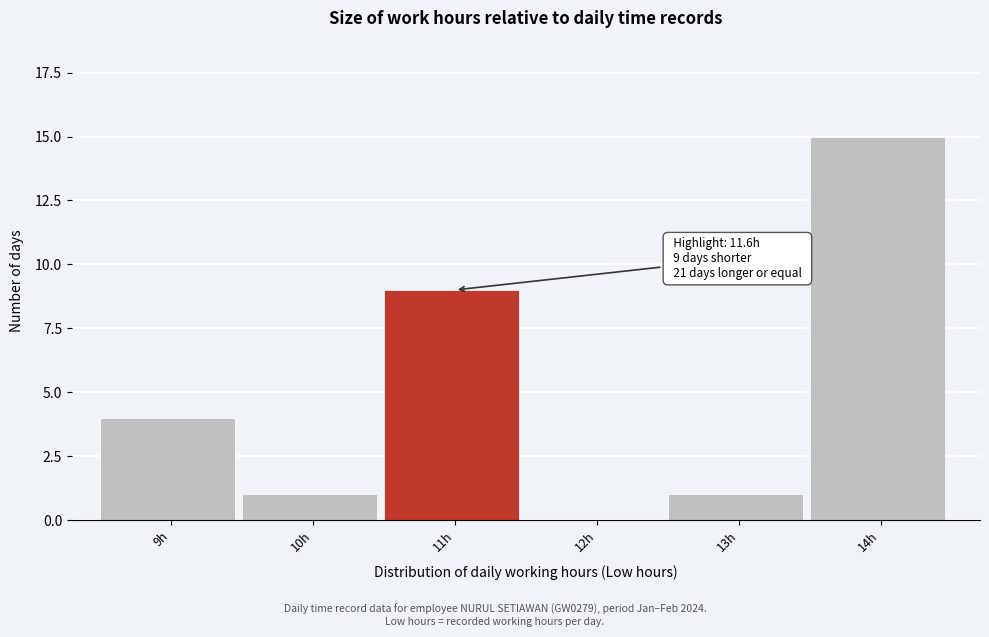

Reading left to right, list all the values displayed in this chart.

9h=4	10h=1	11h=9	12h=0	13h=1	14h=15